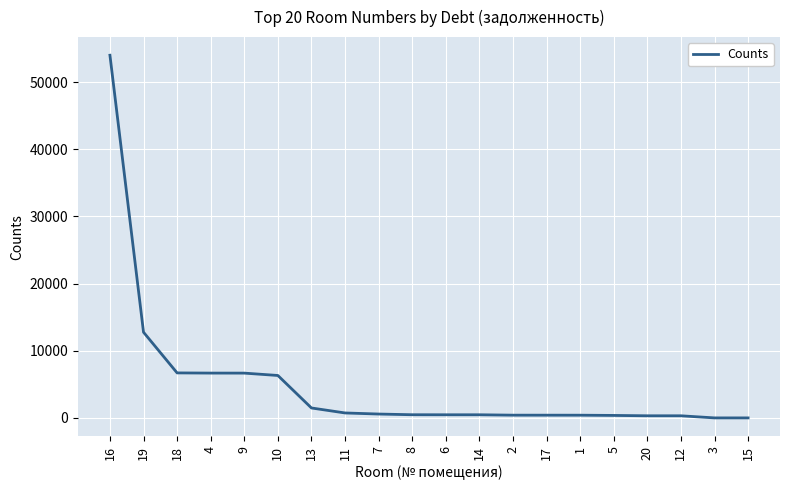

True or false: the data shows 575.0 at 7.

True